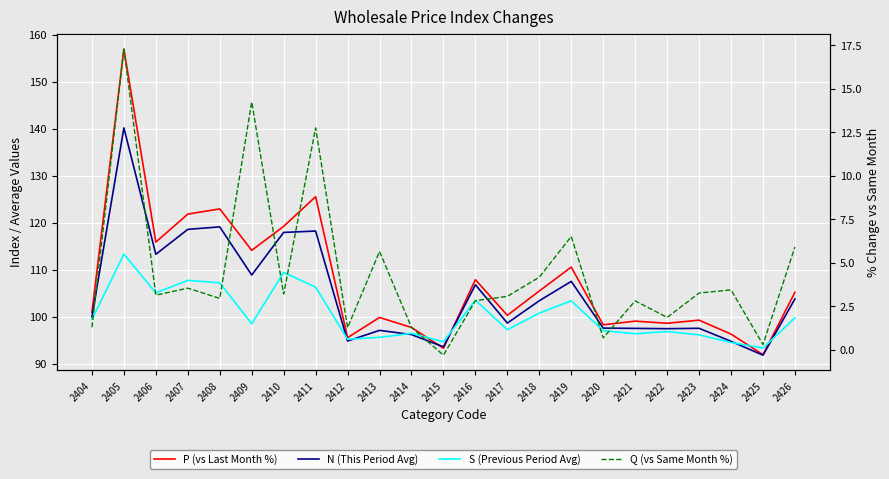

At how many categories does at least one series exceed 58?

23